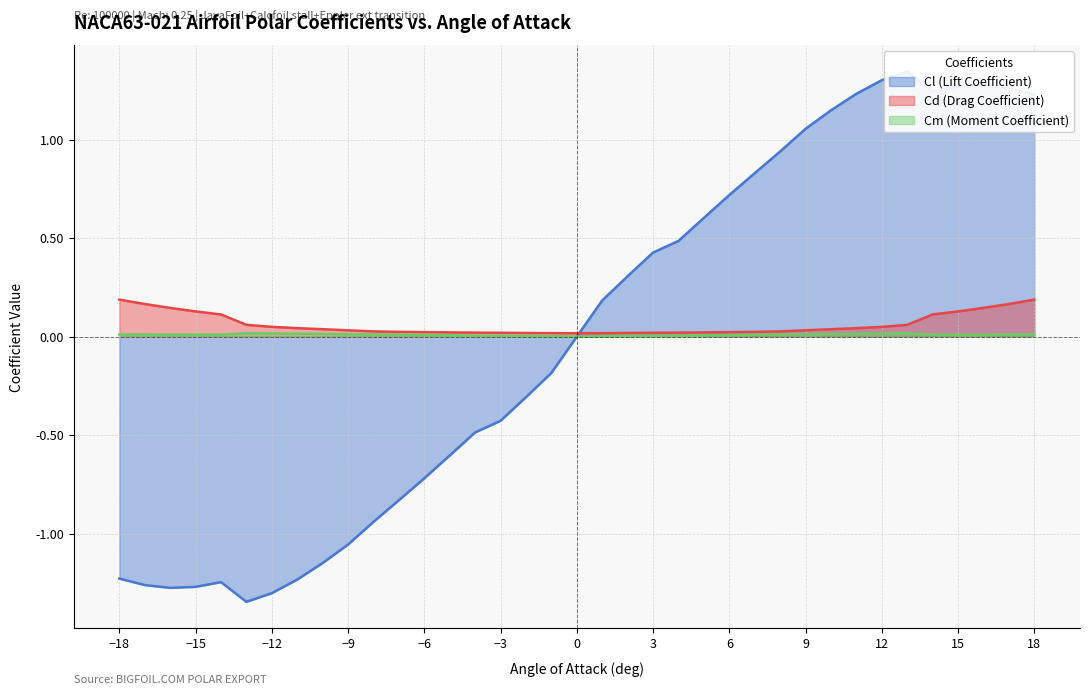

Which label corresponds to the smallest value in the chart?

-13